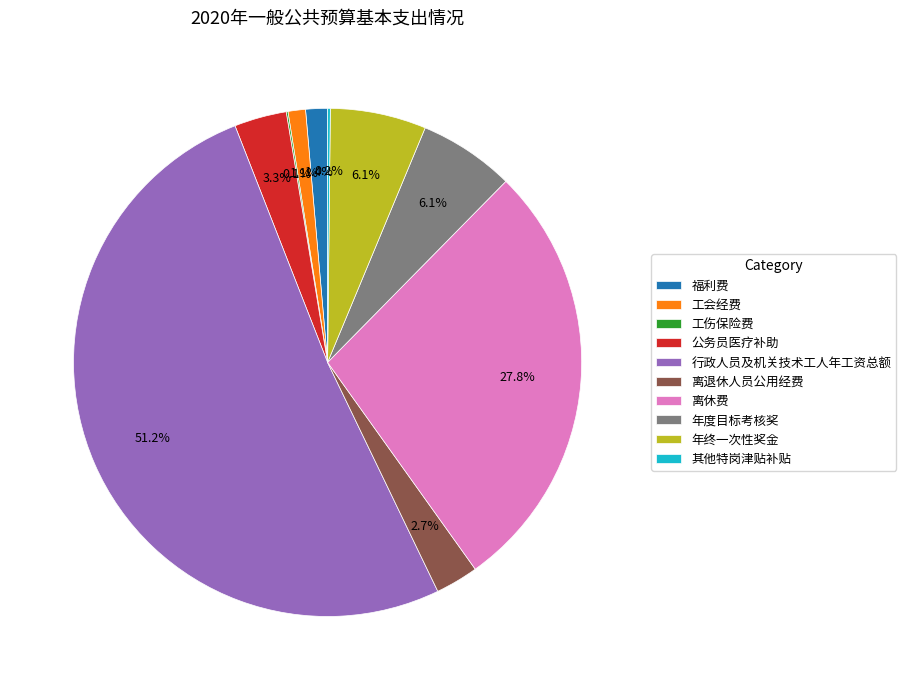

Which category has the biggest portion of the pie?

行政人员及机关技术工人年工资总额